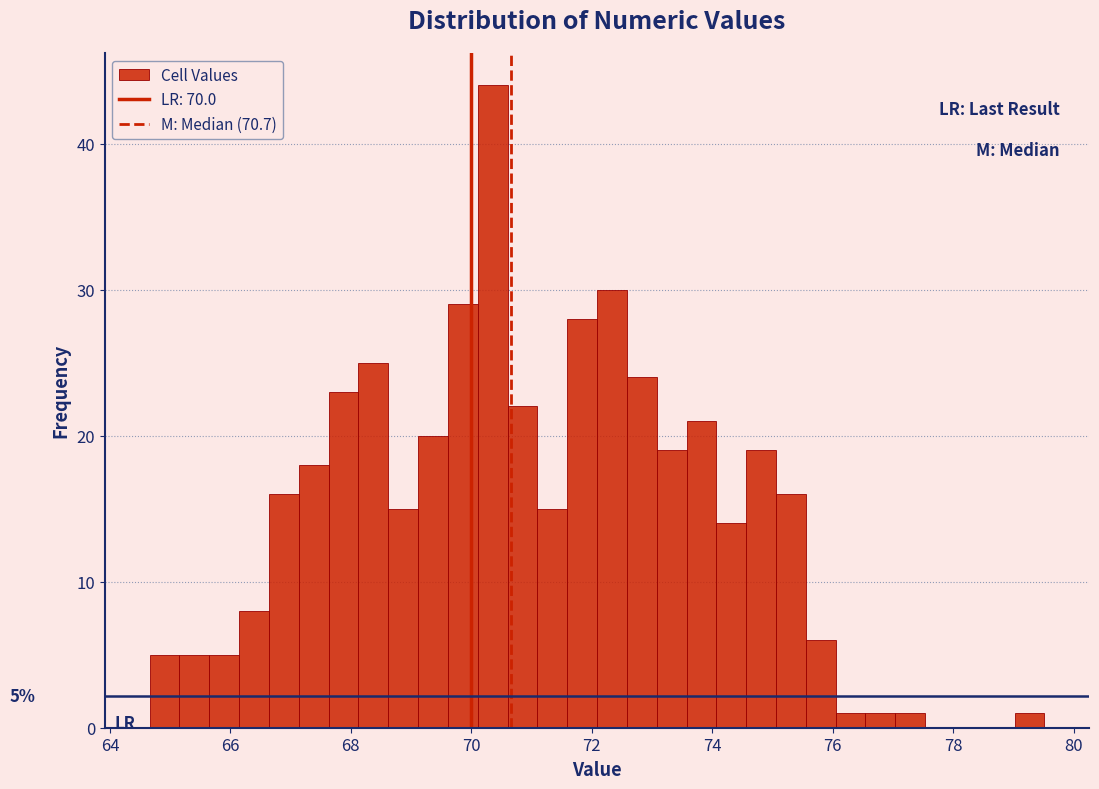

Around what value on the x-axis is the tallest bar? Give the approximate position of its centre, as read against the axis.

70.4